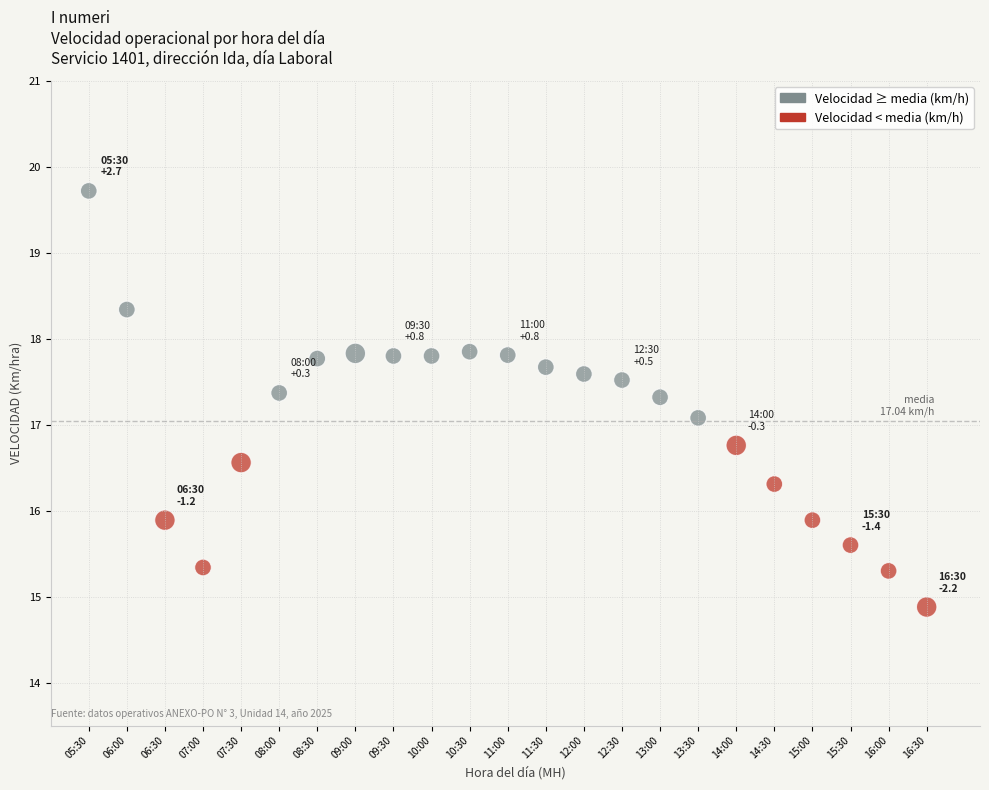

What is the range of Y values (max minus min)?

4.8